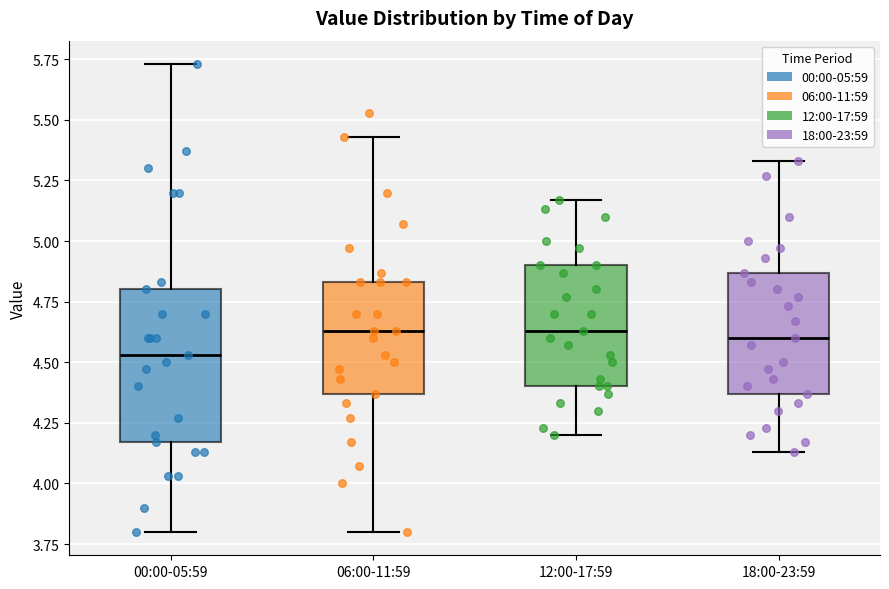

Which box is the tallest, from its lower edge to its upper edge?

00:00-05:59